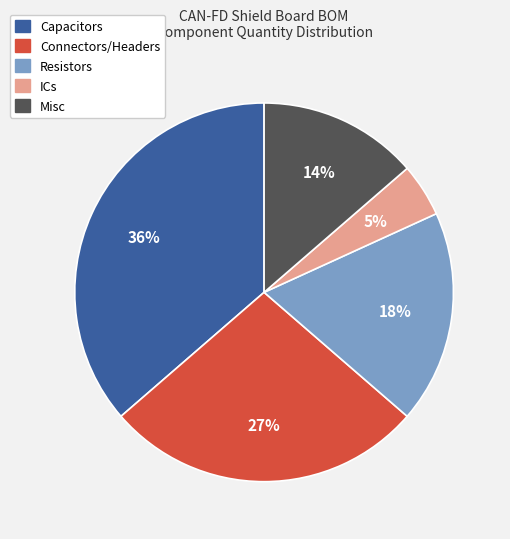

Between ICs and Capacitors, which is larger?

Capacitors